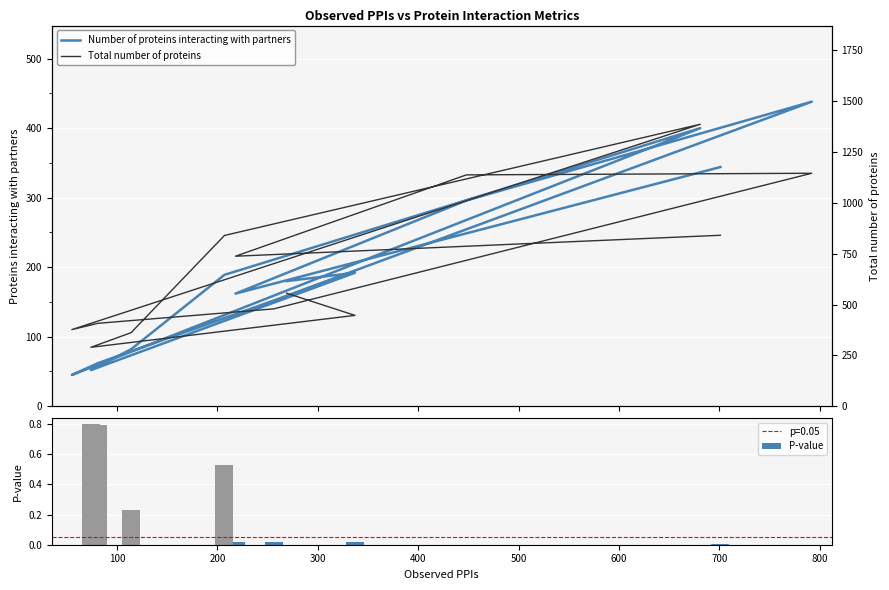

How many categories are shown in the chart?

13